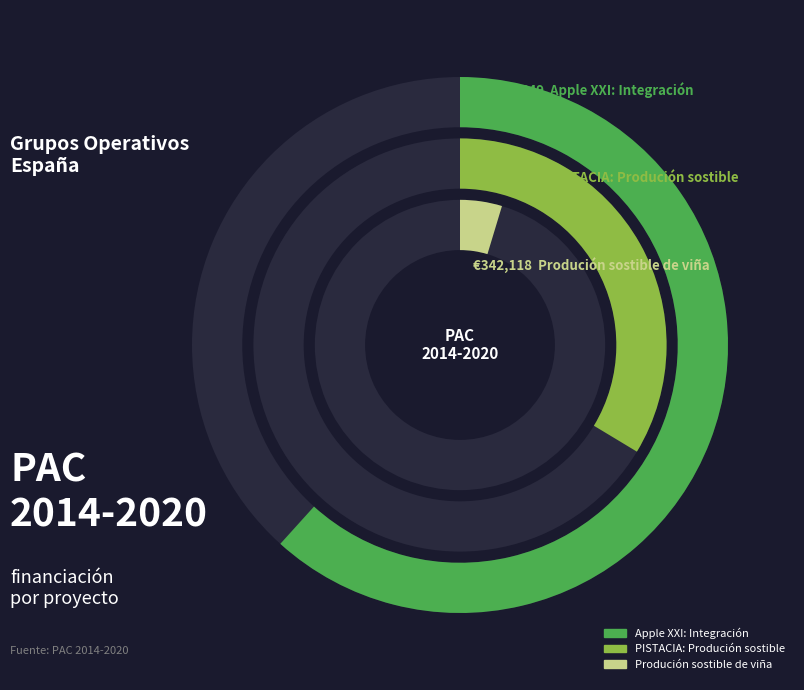

What percentage is the Apple XXI: Integración slice, to the nearest percent?

62%